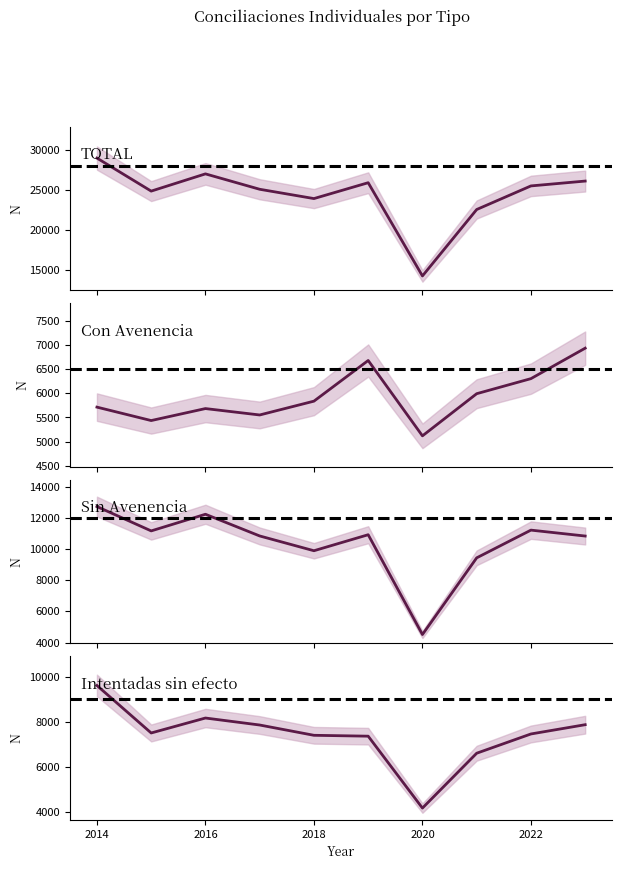

Does the chart have visible grid lines?

No